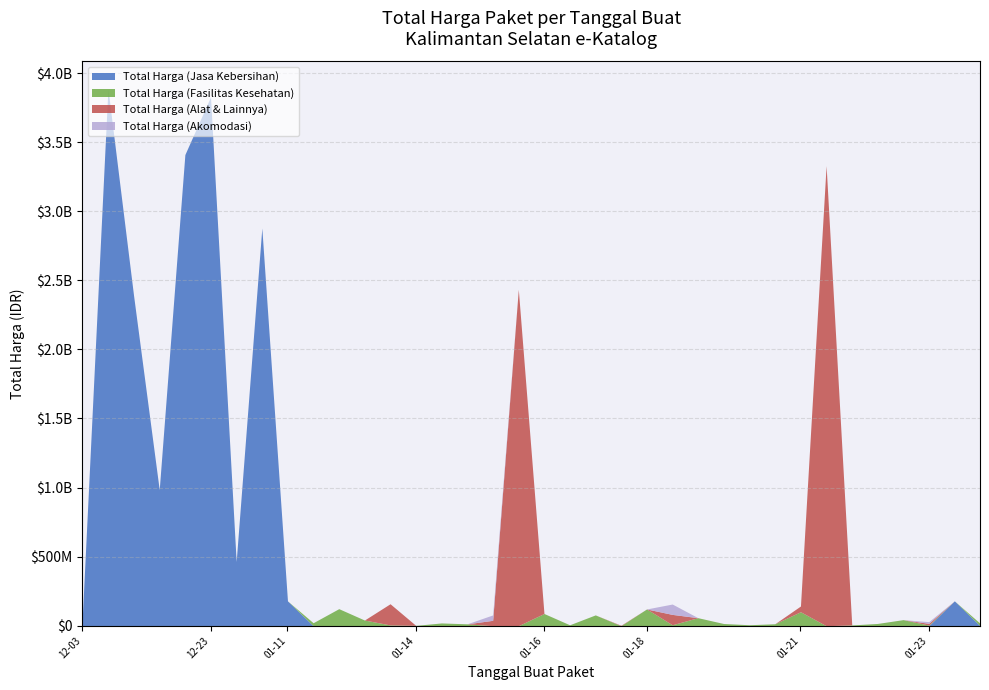

Reading left to right, extract all data points from this chart.

Total Harga (Jasa Kebersihan): 2024-12-03=58272000	2024-12-18=3889401600	2024-12-18=2389735200	2024-12-18=984972000	2024-12-18=3410174400	2024-12-23=3827760000	2024-12-31=464445888	2024-12-31=2878800000	2025-01-11=179922180	2025-01-13=0	2025-01-13=0	2025-01-13=0	2025-01-13=0	2025-01-14=0	2025-01-14=0	2025-01-14=0	2025-01-15=0	2025-01-15=0	2025-01-16=0	2025-01-17=0	2025-01-17=0	2025-01-17=0	2025-01-18=0	2025-01-20=0	2025-01-20=0	2025-01-20=0	2025-01-20=0	2025-01-20=0	2025-01-21=0	2025-01-21=0	2025-01-22=0	2025-01-22=0	2025-01-22=0	2025-01-23=0	2025-01-23=180000000	2025-01-23=0
Total Harga (Fasilitas Kesehatan): 2024-12-03=0	2024-12-18=0	2024-12-18=0	2024-12-18=0	2024-12-18=0	2024-12-23=0	2024-12-31=0	2024-12-31=0	2025-01-11=0	2025-01-13=21588000	2025-01-13=123432000	2025-01-13=41075500	2025-01-13=5668920	2025-01-14=2510000	2025-01-14=20000000	2025-01-14=13622730	2025-01-15=0	2025-01-15=0	2025-01-16=88435200	2025-01-17=6745000	2025-01-17=78225000	2025-01-17=0	2025-01-18=121282530	2025-01-20=6880000	2025-01-20=58094700	2025-01-20=15984000	2025-01-20=7026958	2025-01-20=14142510	2025-01-21=101179000	2025-01-21=0	2025-01-22=5594400	2025-01-22=16321650	2025-01-22=43935000	2025-01-23=4520000	2025-01-23=0	2025-01-23=17710000
Total Harga (Alat & Lainnya): 2024-12-03=0	2024-12-18=0	2024-12-18=0	2024-12-18=0	2024-12-18=0	2024-12-23=0	2024-12-31=0	2024-12-31=0	2025-01-11=0	2025-01-13=0	2025-01-13=0	2025-01-13=0	2025-01-13=153285422	2025-01-14=0	2025-01-14=0	2025-01-14=0	2025-01-15=39000000	2025-01-15=2434600000	2025-01-16=0	2025-01-17=0	2025-01-17=0	2025-01-17=3245000	2025-01-18=0	2025-01-20=75000000	2025-01-20=0	2025-01-20=0	2025-01-20=0	2025-01-20=0	2025-01-21=41420000	2025-01-21=3330000000	2025-01-22=0	2025-01-22=0	2025-01-22=0	2025-01-23=12500000	2025-01-23=0	2025-01-23=0
Total Harga (Akomodasi): 2024-12-03=0	2024-12-18=0	2024-12-18=0	2024-12-18=0	2024-12-18=0	2024-12-23=0	2024-12-31=0	2024-12-31=0	2025-01-11=0	2025-01-13=0	2025-01-13=0	2025-01-13=0	2025-01-13=0	2025-01-14=0	2025-01-14=0	2025-01-14=0	2025-01-15=39000000	2025-01-15=0	2025-01-16=0	2025-01-17=0	2025-01-17=0	2025-01-17=0	2025-01-18=0	2025-01-20=75000000	2025-01-20=0	2025-01-20=0	2025-01-20=0	2025-01-20=0	2025-01-21=0	2025-01-21=0	2025-01-22=0	2025-01-22=0	2025-01-22=0	2025-01-23=12500000	2025-01-23=0	2025-01-23=0